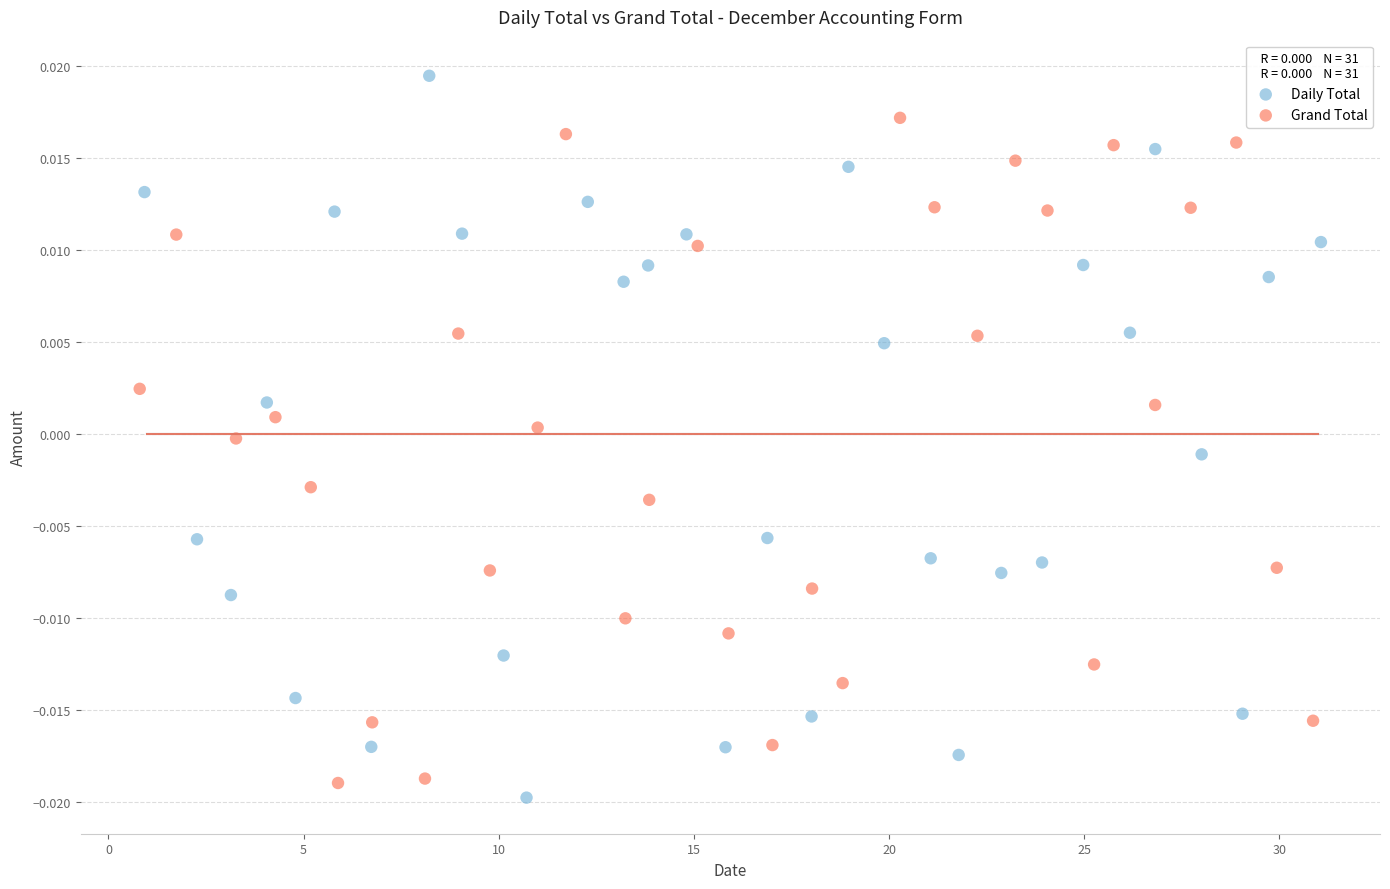

Which series has the widest spread of Y values?

Daily Total